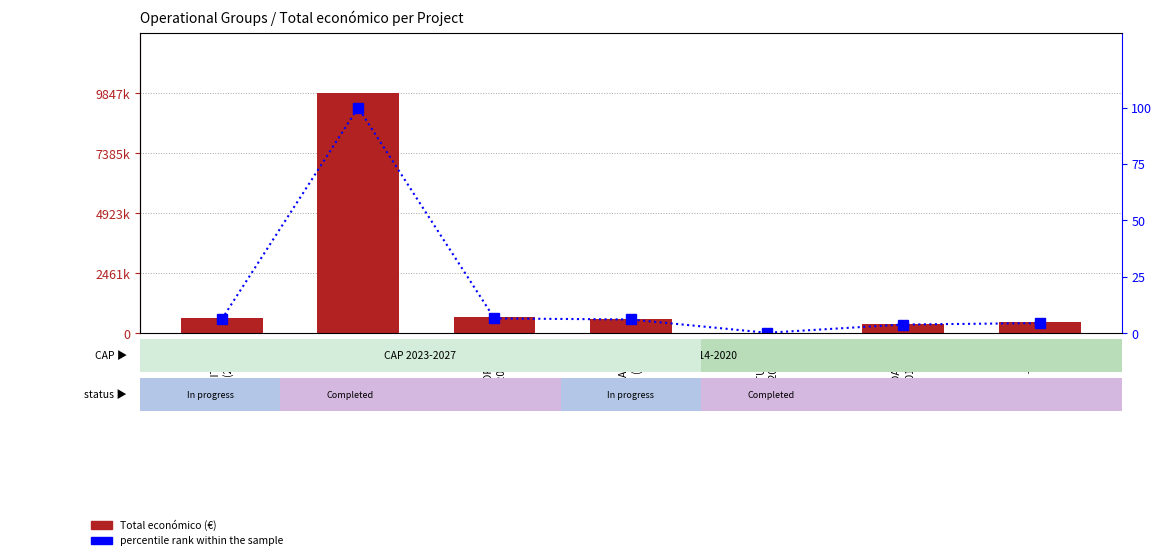

The value of percentile rank within the sample at EXPORTGEN
(2018) is 6.5. True or false?

True